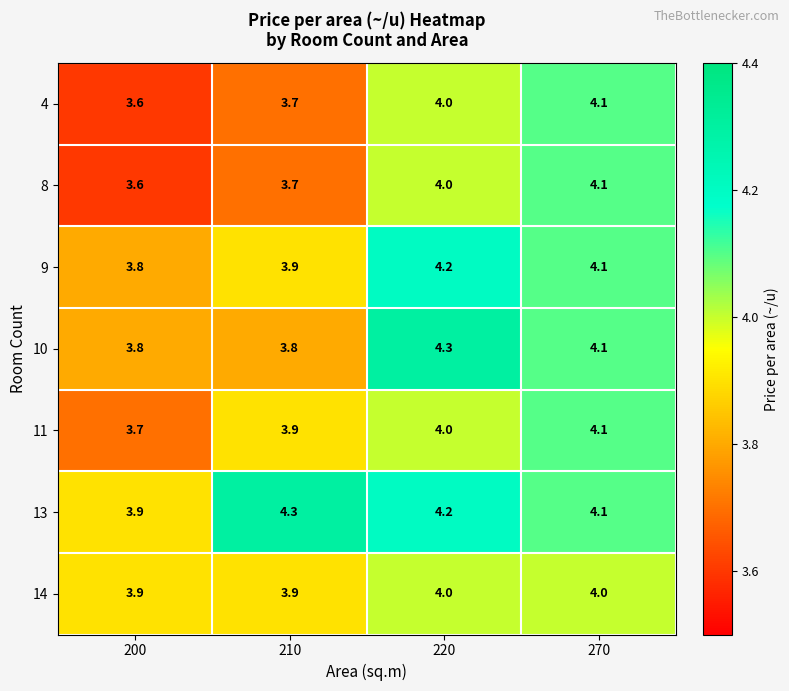

At which label does 9 first exceed 4?

220